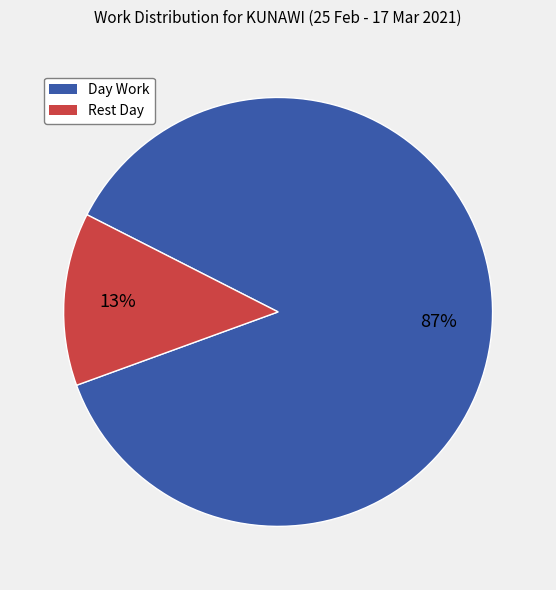

How many slices are in this pie chart?

2